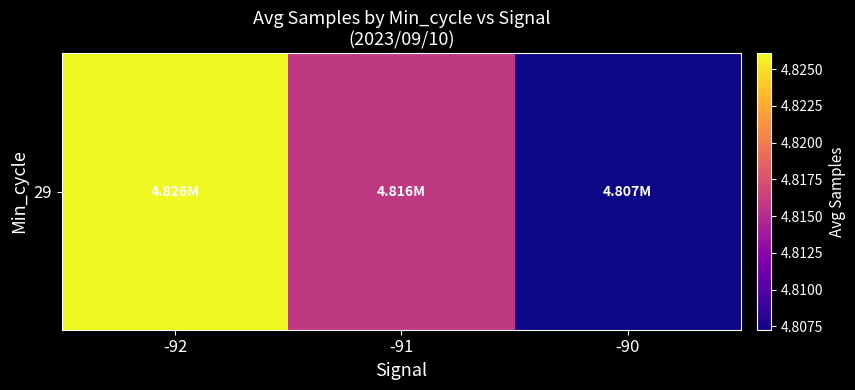

The value at -91 is 1860788.3. True or false?

False